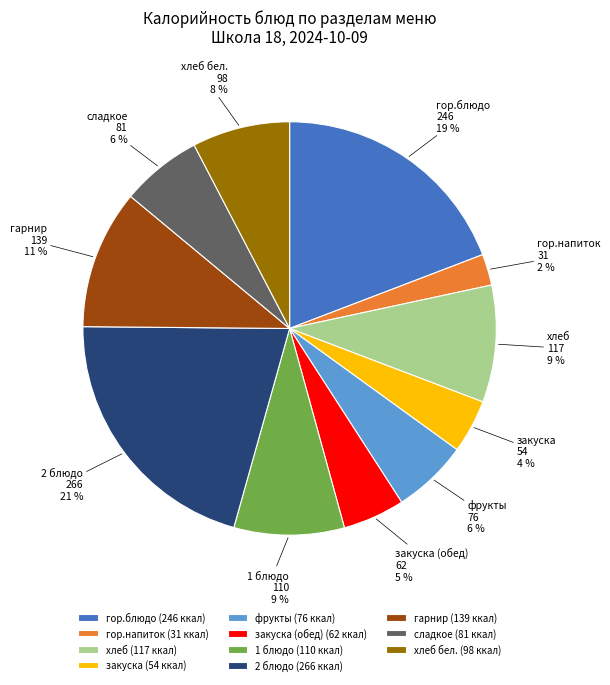

How many segments does this pie chart have?

11